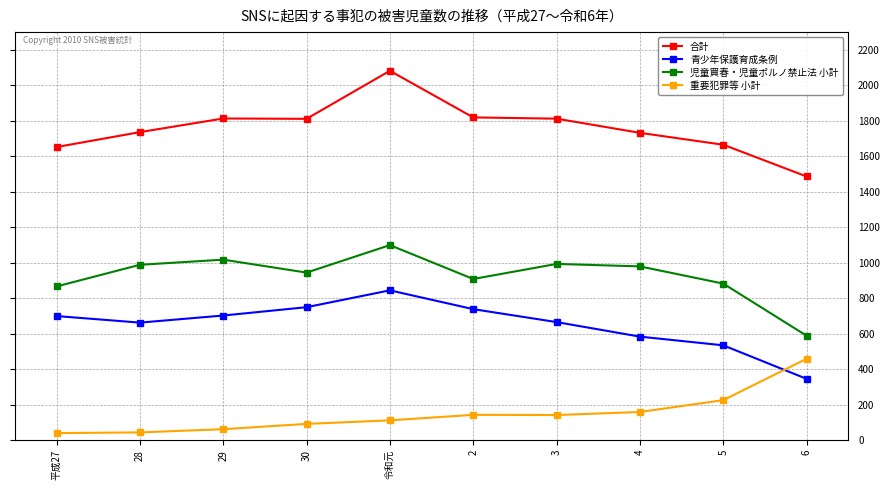

Where is 青少年保護育成条例 nearest to the value 594?

4